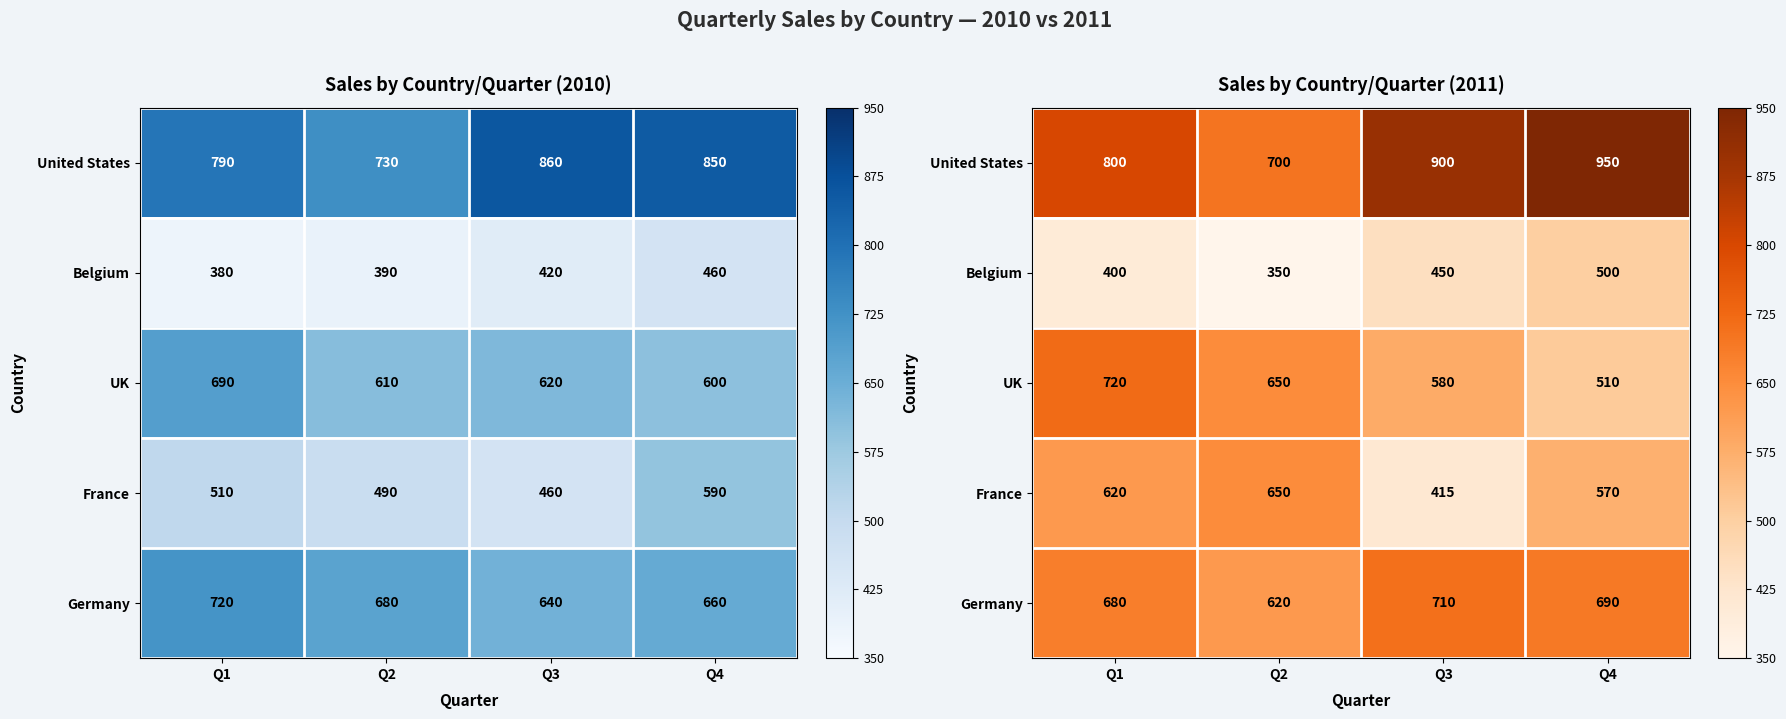

The Germany series shows 397 at Q3. True or false?

False